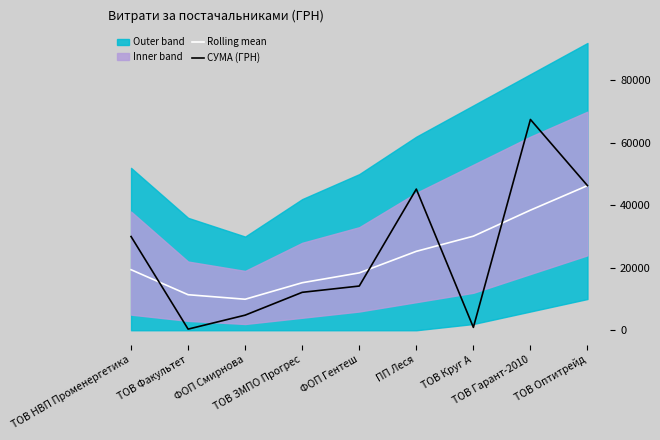

At how many categories does at least one series exceed 15860?

6